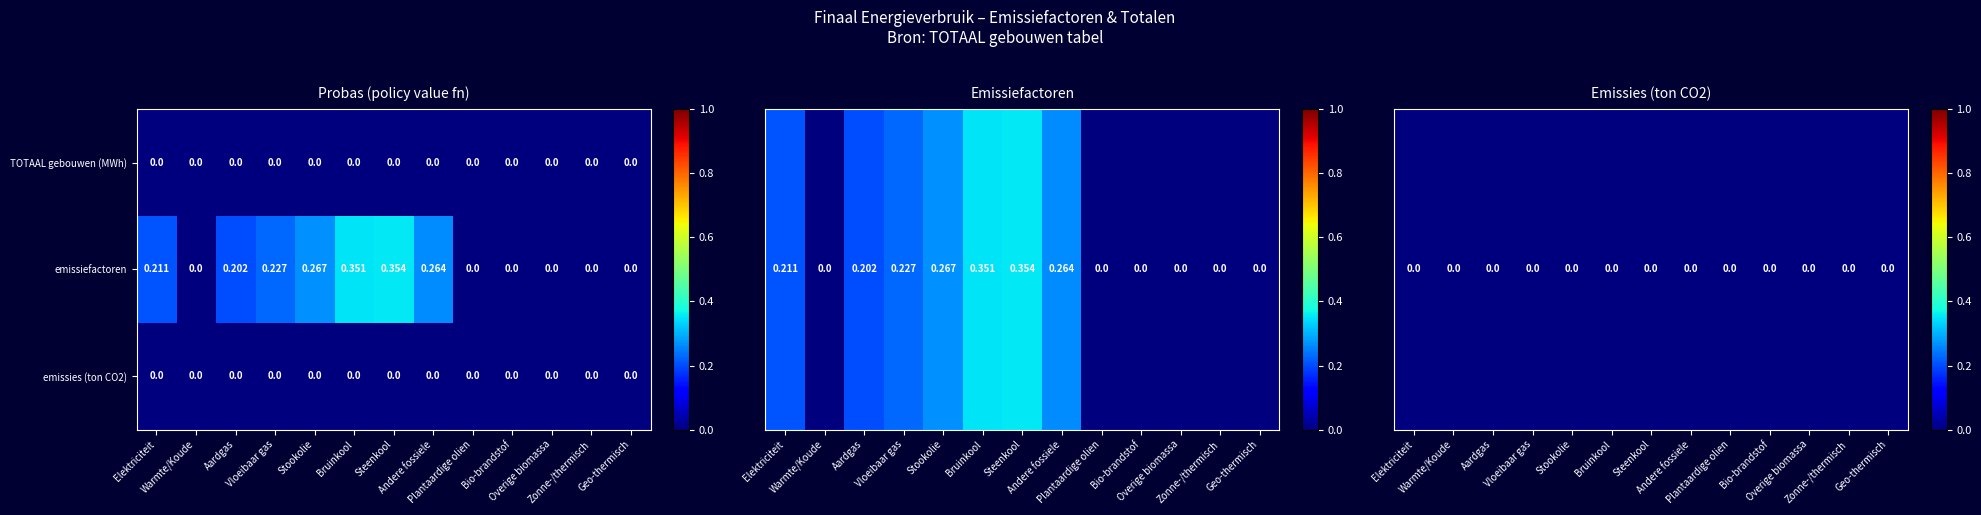

Which series has the largest range (max minus min)?

emissiefactoren